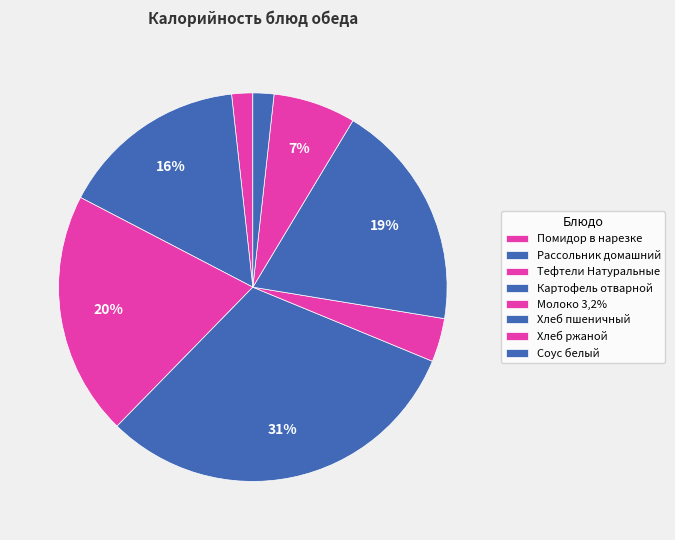

How many slices are in this pie chart?

8